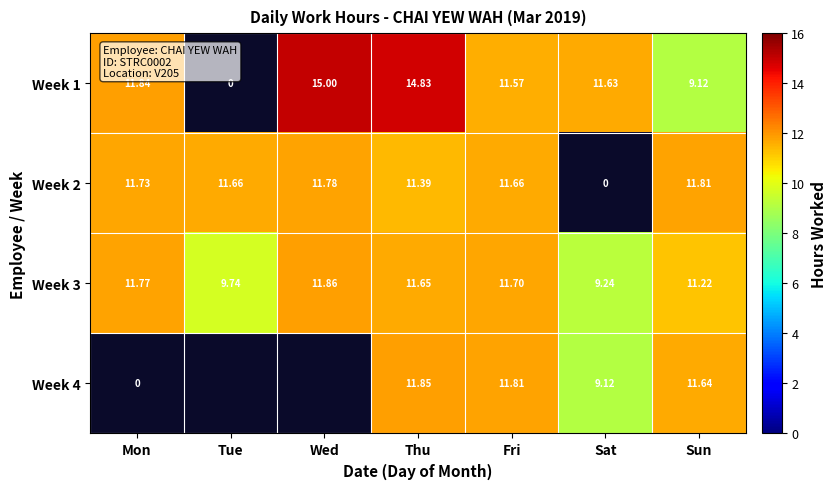

The value of Week 4 at Fri is 11.8. True or false?

True